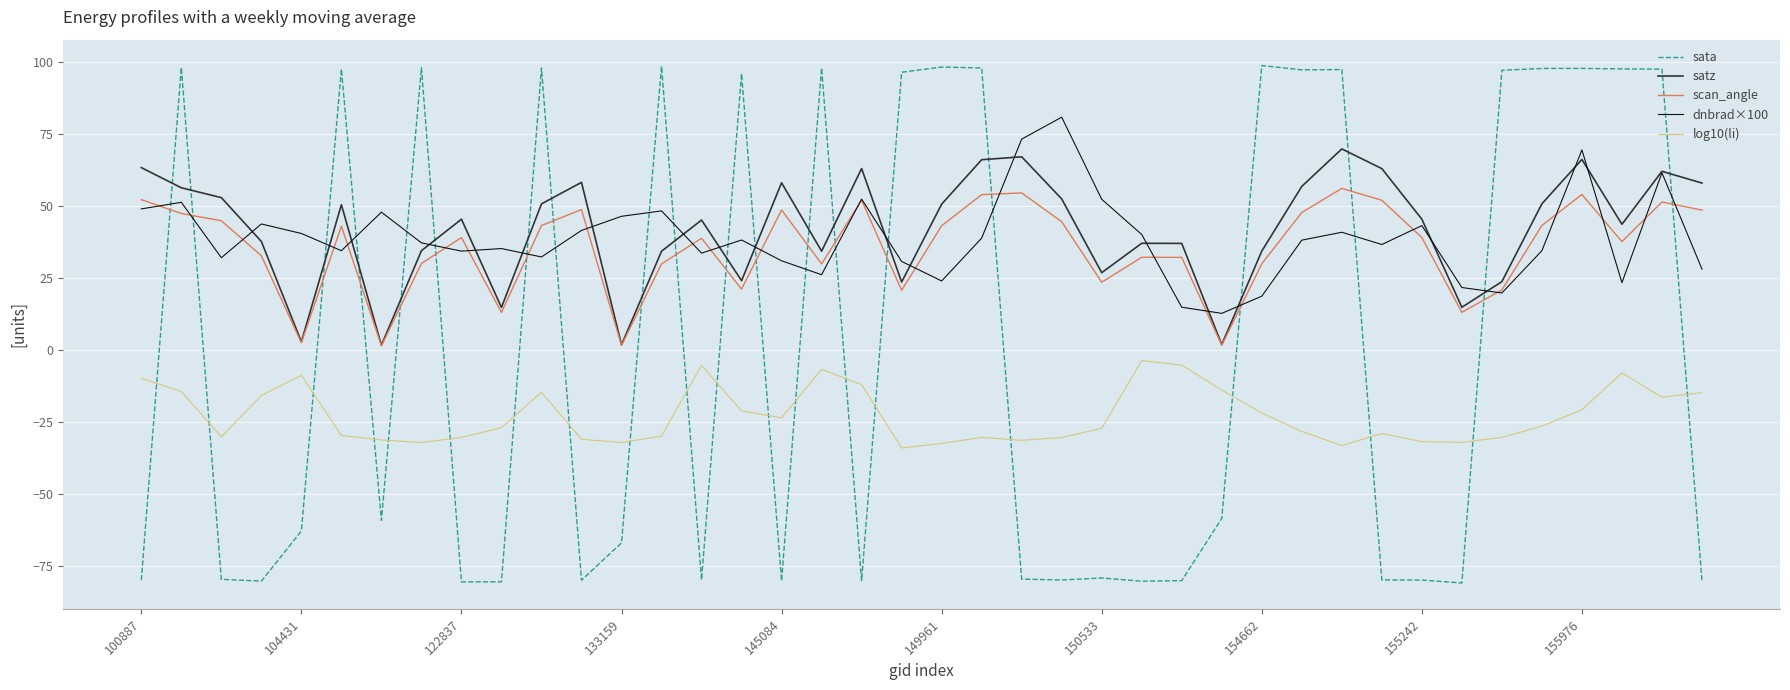

Which series has the widest spread of values?

sata